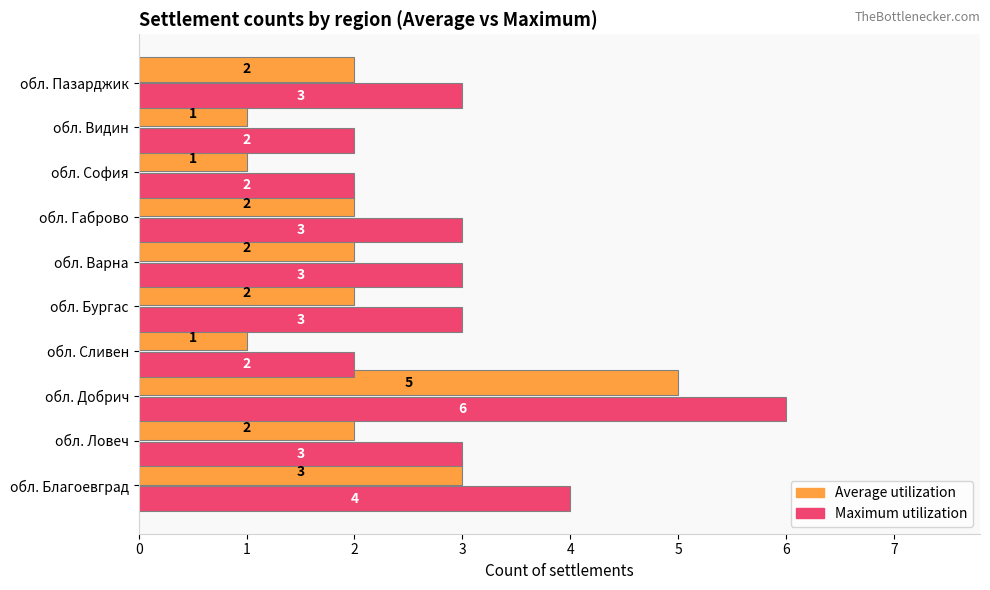

What is the highest value of the Average utilization series?

5